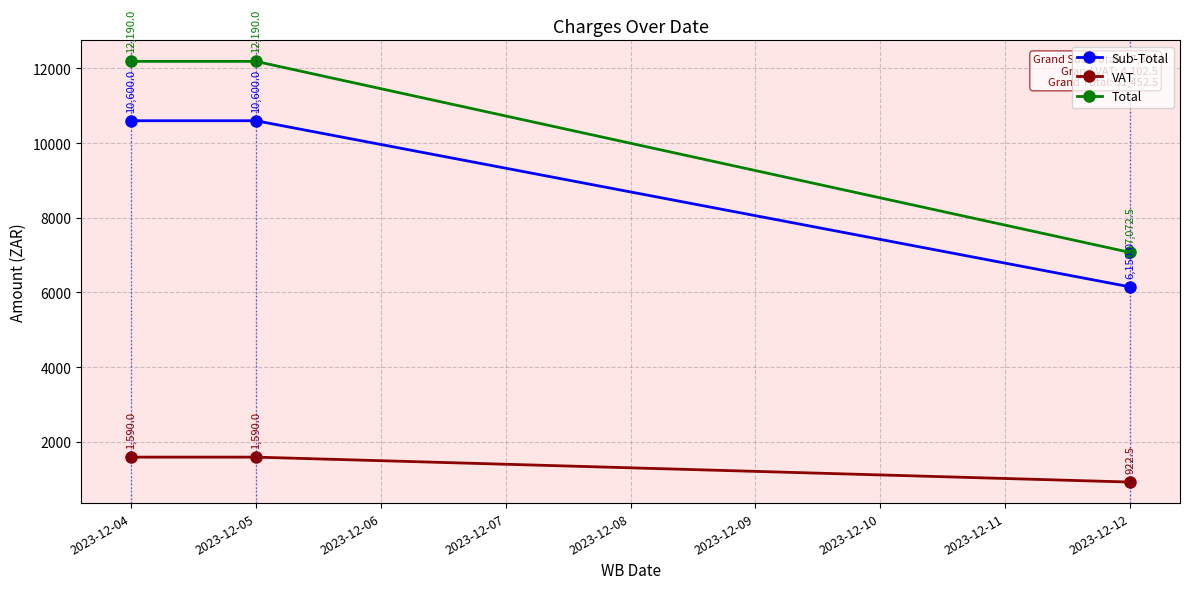

Is the value of Sub-Total at 2023-12-04 greater than the value of Total at 2023-12-04?

No